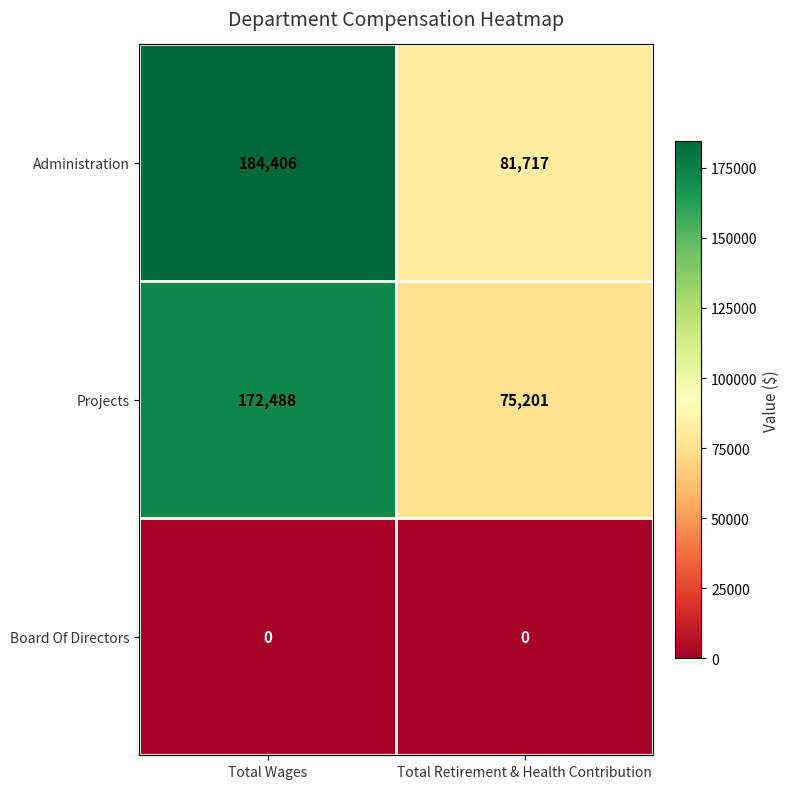

Reading left to right, transcribe all the data shown in this chart.

Administration: Total Wages=184406	Total Retirement & Health Contribution=81717
Projects: Total Wages=172488	Total Retirement & Health Contribution=75201
Board Of Directors: Total Wages=0	Total Retirement & Health Contribution=0